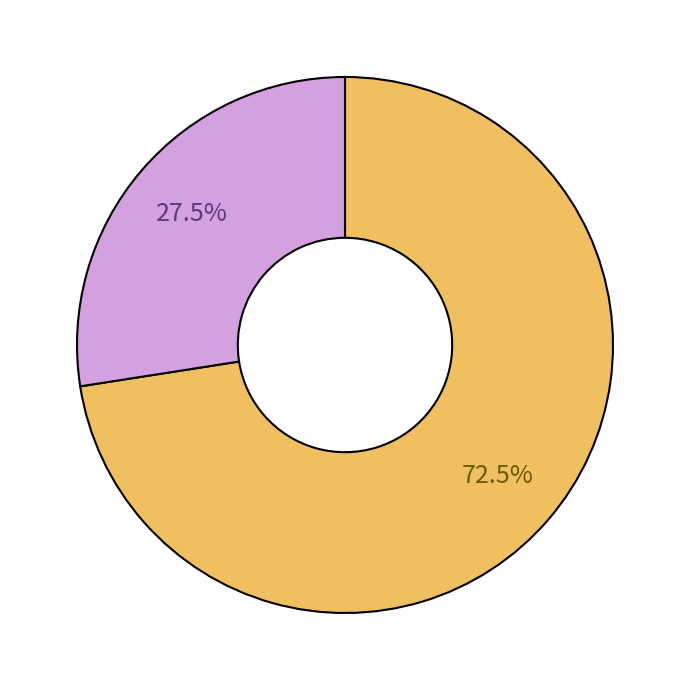

Does any single category account for the majority?

Yes